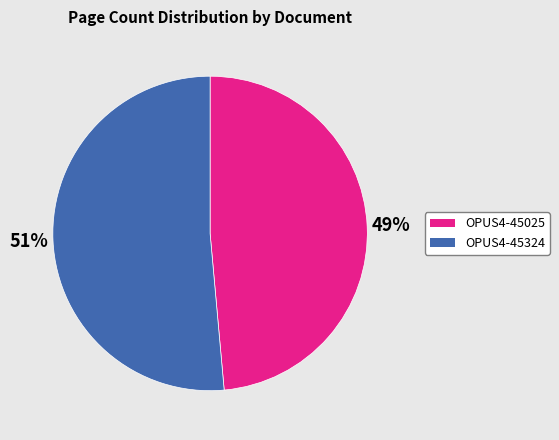

Rank the categories by value from lowest to highest.

OPUS4-45025, OPUS4-45324